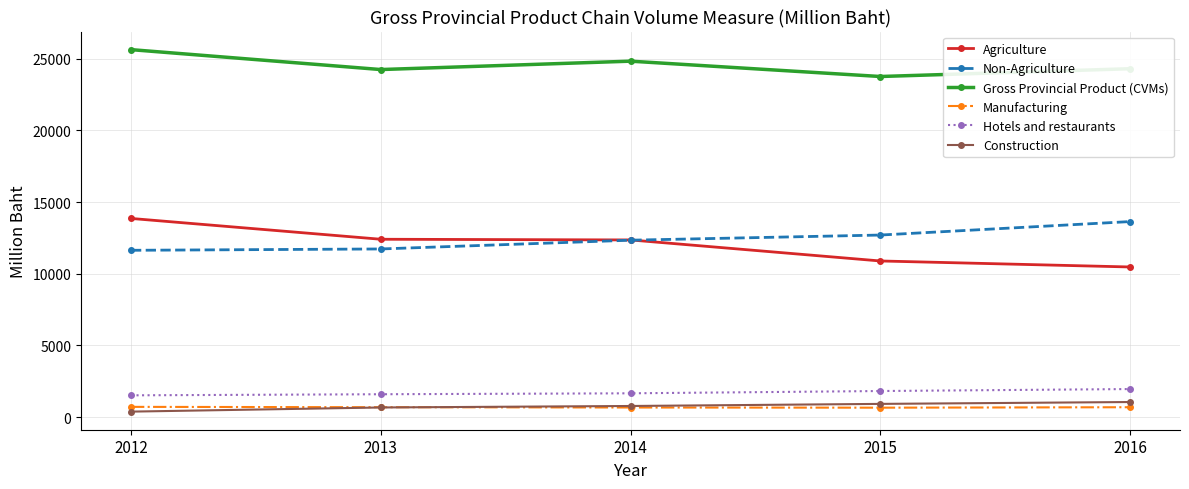

Is the value of Hotels and restaurants at 2012 greater than the value of Non-Agriculture at 2016?

No